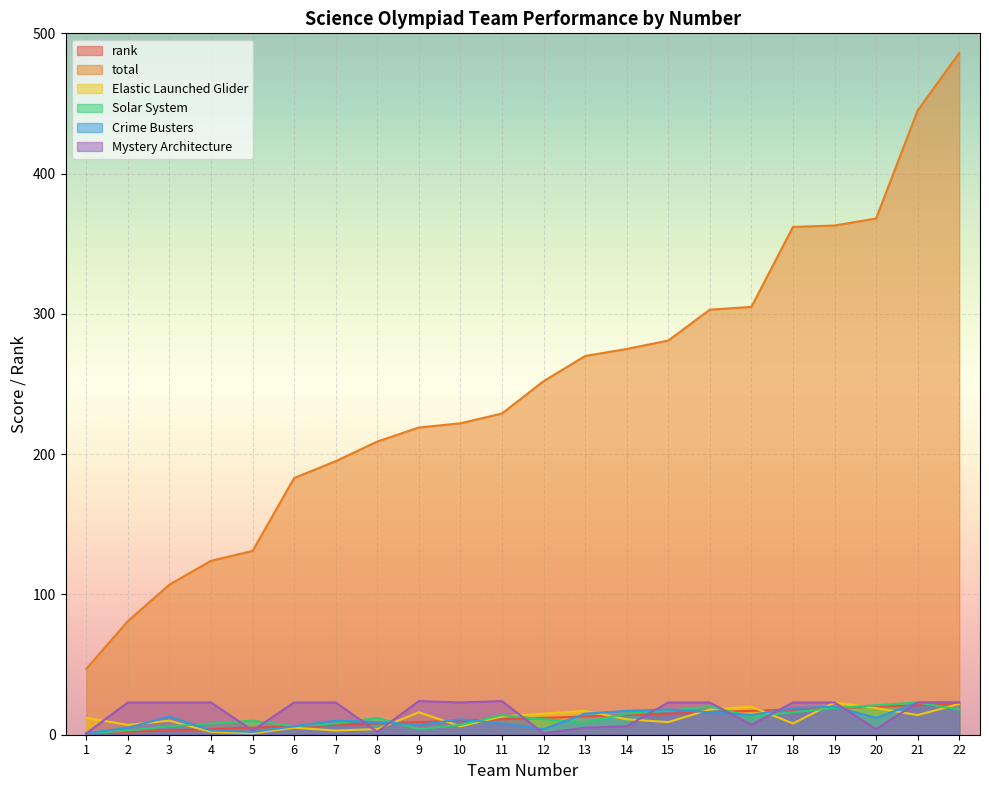

Which category has the highest value in the Elastic Launched Glider series?

19